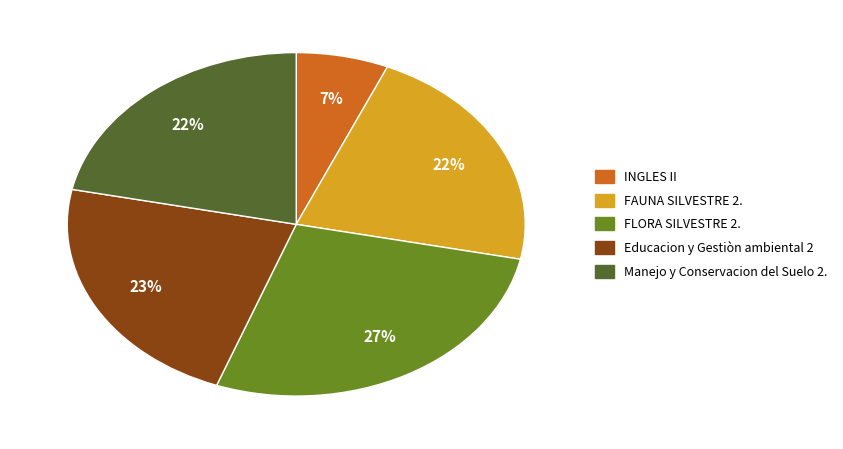

Does FAUNA SILVESTRE 2. account for over 50% of the chart?

No